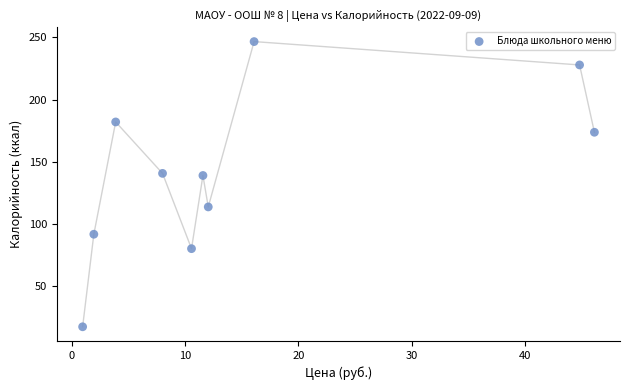

What is the range of Y values (max minus min)?

229.6